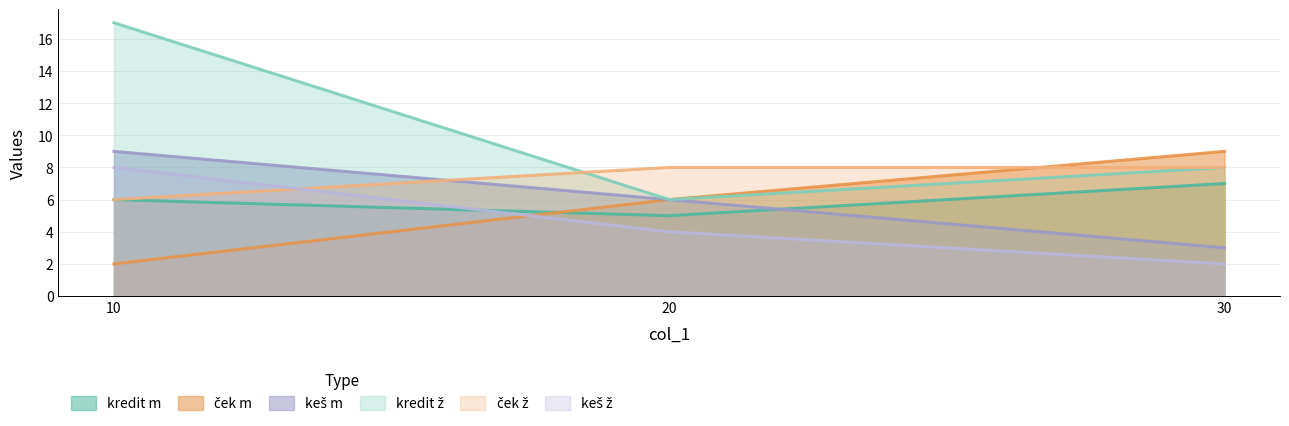

At which category is the sum across all series the highest?

10